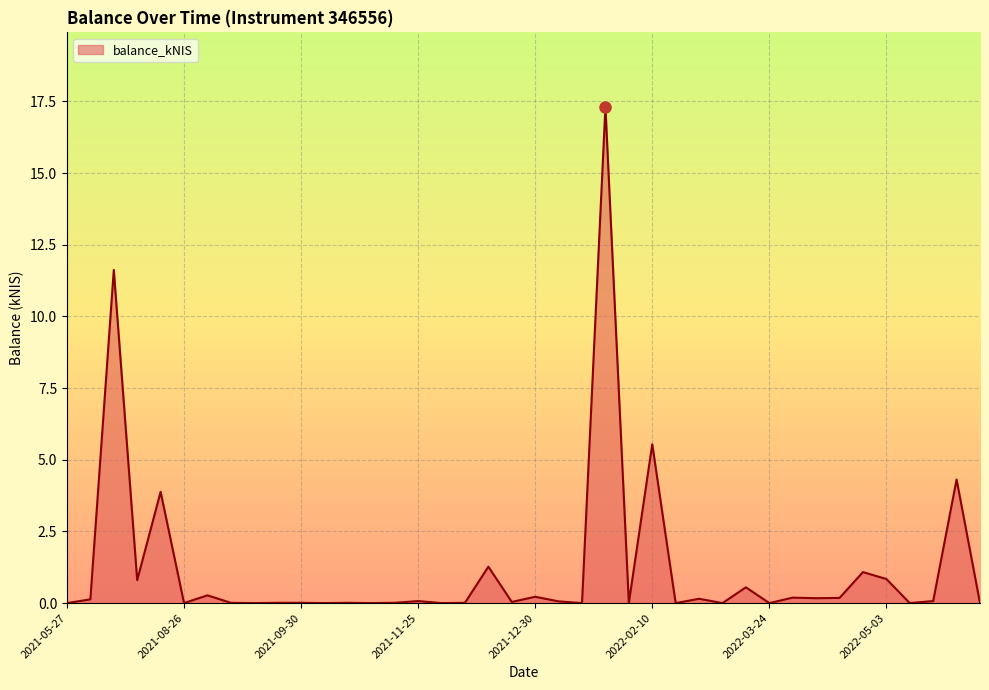

What is the difference between the maximum and minimum values?

17.3